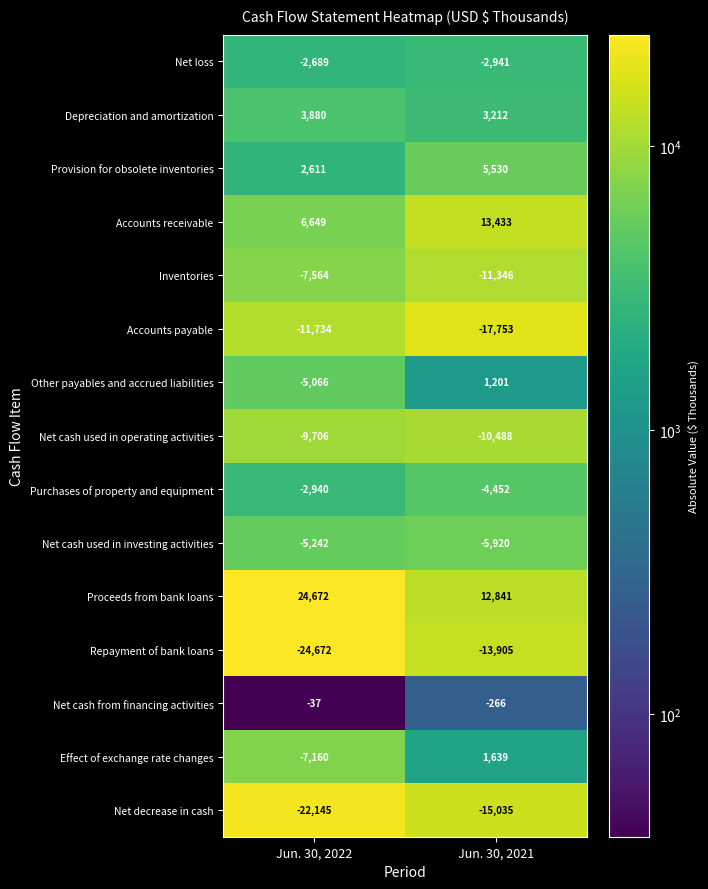

List the series in order of their peak value, highest first.

Proceeds from bank loans, Accounts receivable, Provision for obsolete inventories, Depreciation and amortization, Effect of exchange rate changes, Other payables and accrued liabilities, Net cash from financing activities, Net loss, Purchases of property and equipment, Net cash used in investing activities, Inventories, Net cash used in operating activities, Accounts payable, Repayment of bank loans, Net decrease in cash